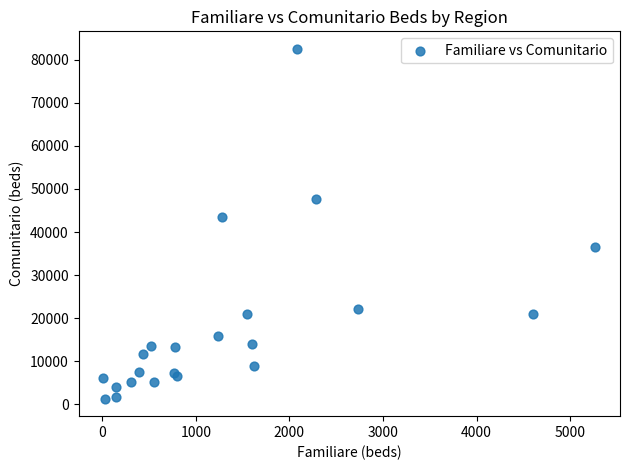

What Y value in the scatter plot is closest to 41928?

43386.3